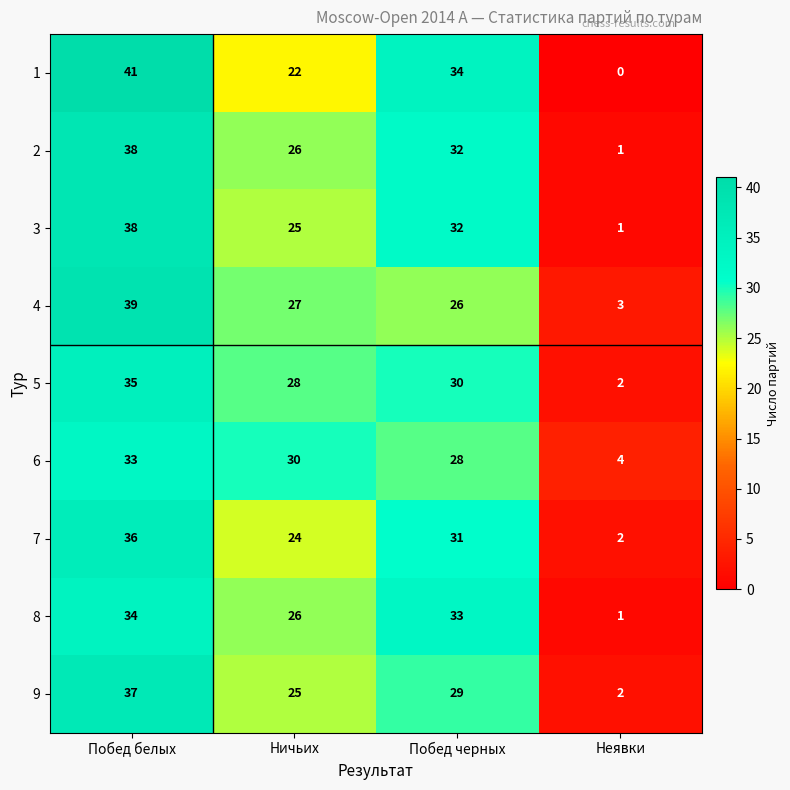

At how many categories does at least one series exceed 37?

1